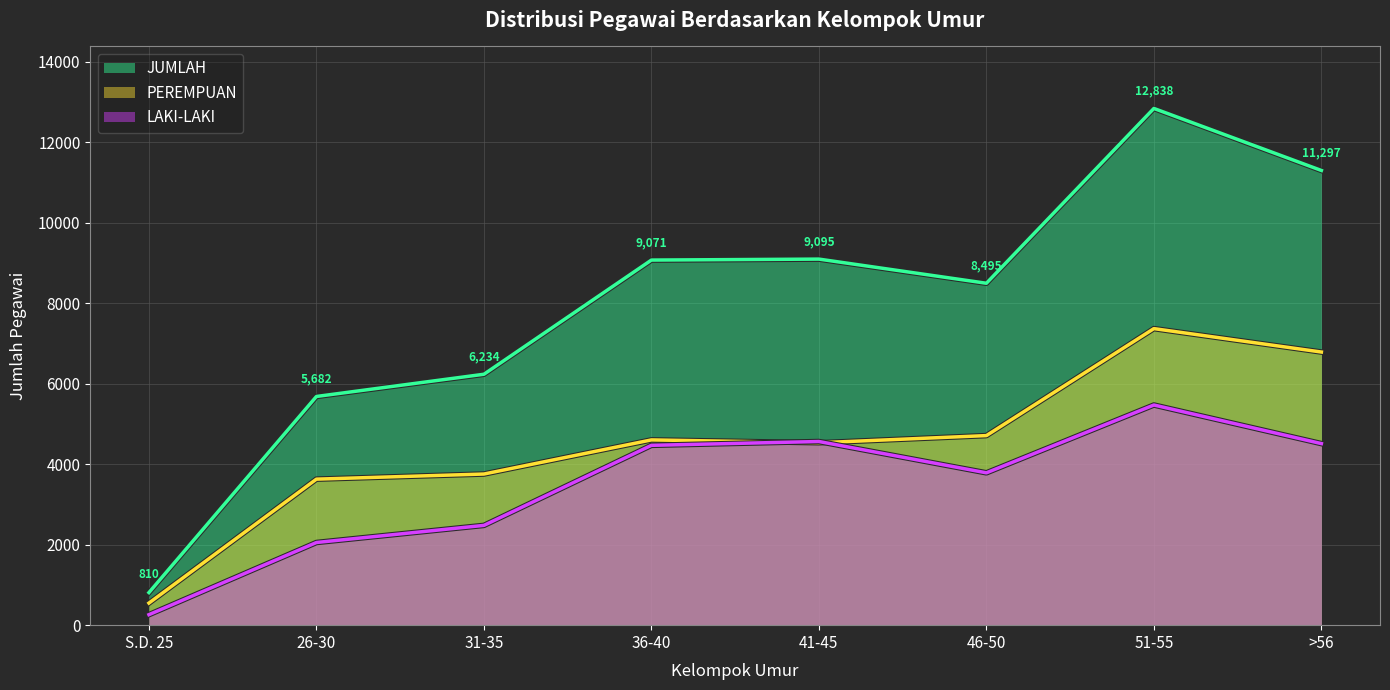

Where is the first local minimum for PEREMPUAN?

41-45